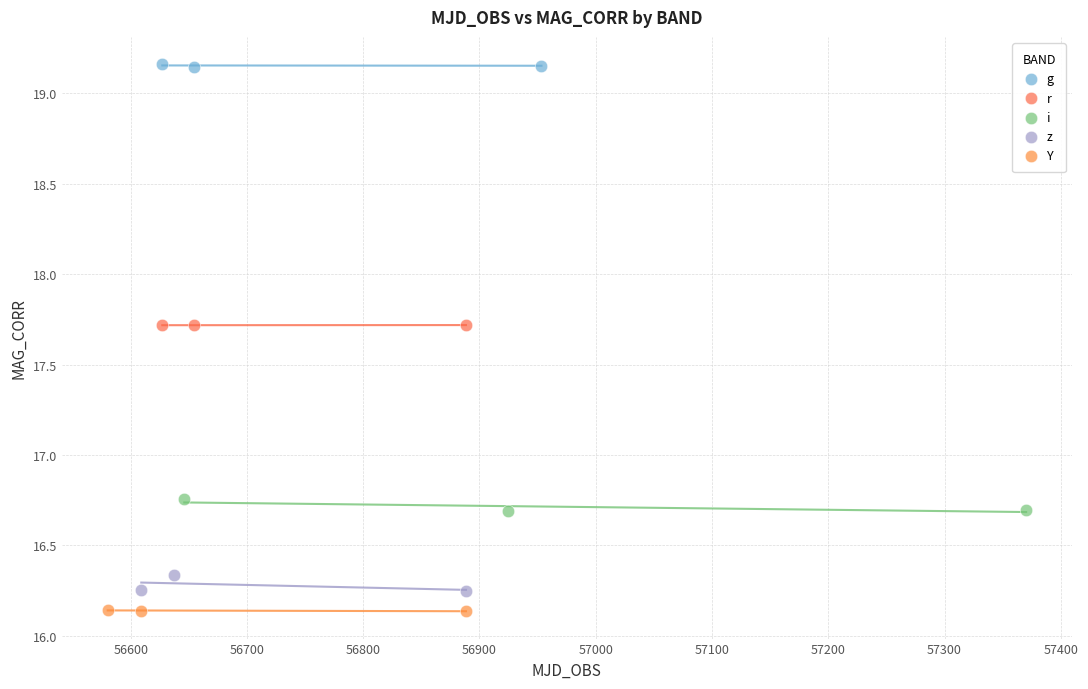

Which series contains the highest Y value?

g